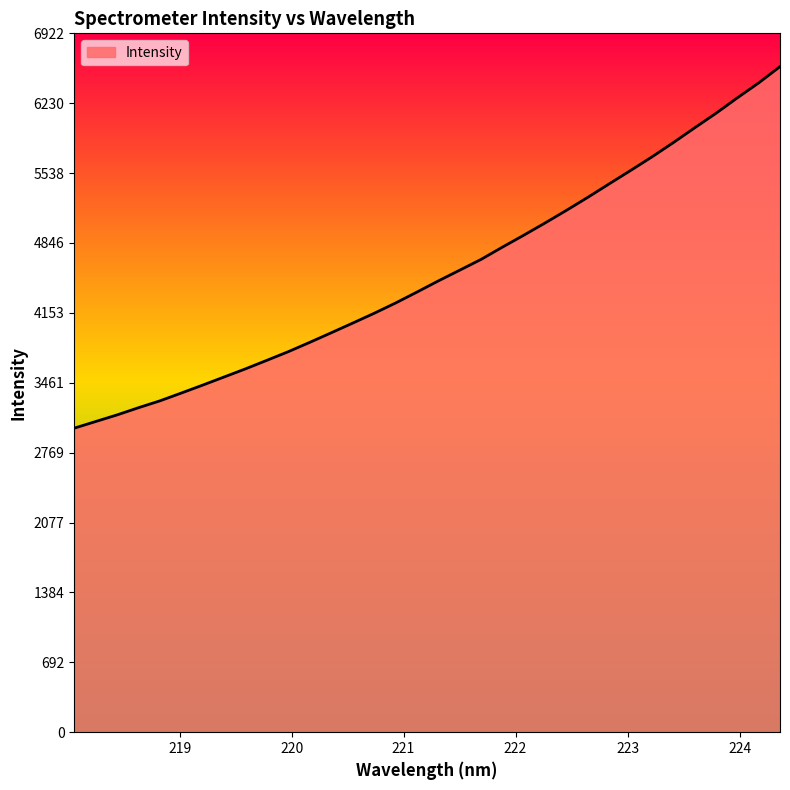

What is the minimum value shown in the chart?

3011.7